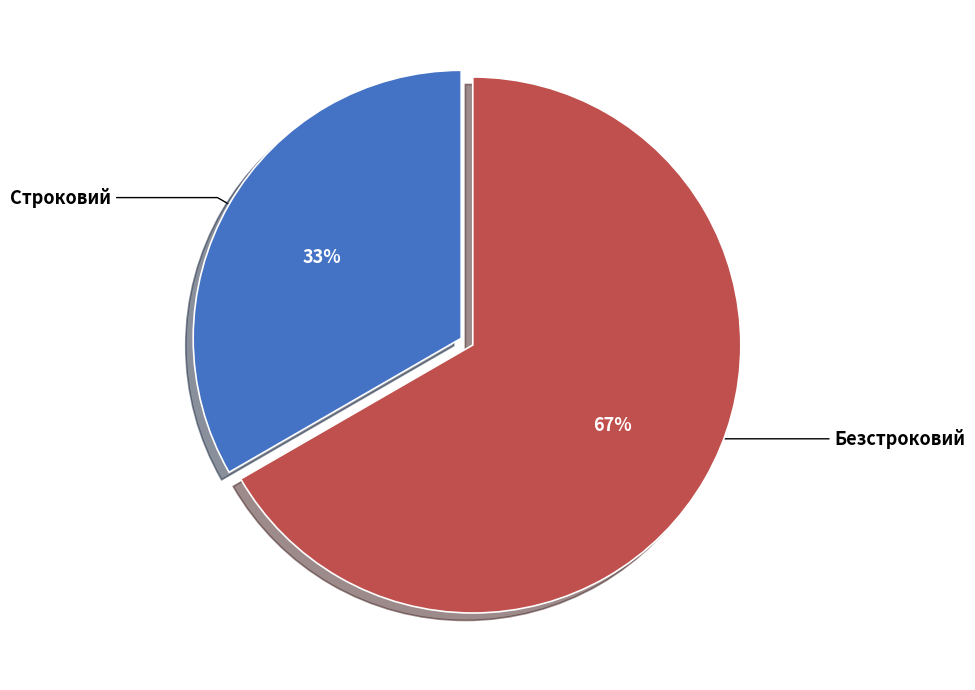

Rank the categories by value from lowest to highest.

Строковий, Безстроковий